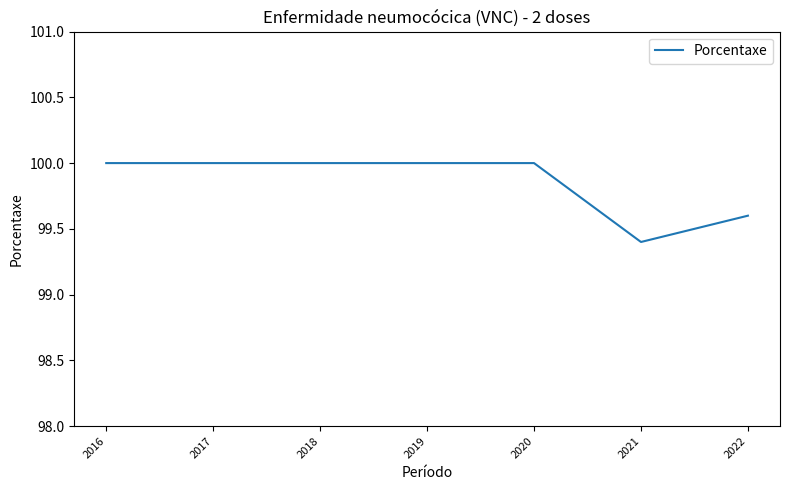

At which category does the chart reach its minimum across all series?

2021